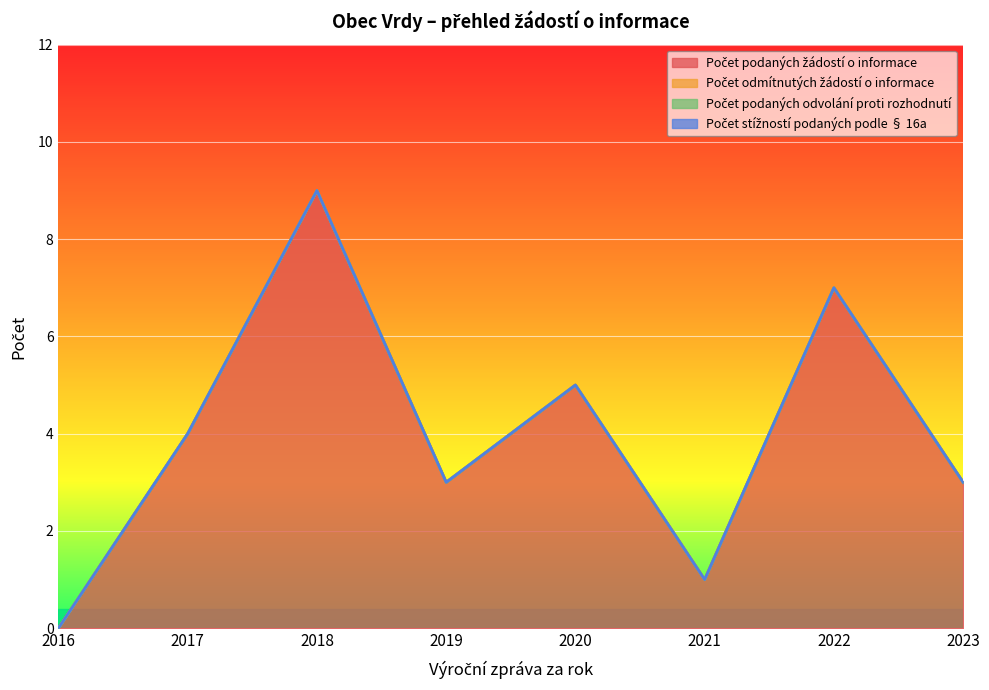

True or false: Počet odmítnutých žádostí o informace and Počet stížností podaných podle § 16a cross at least once.

False